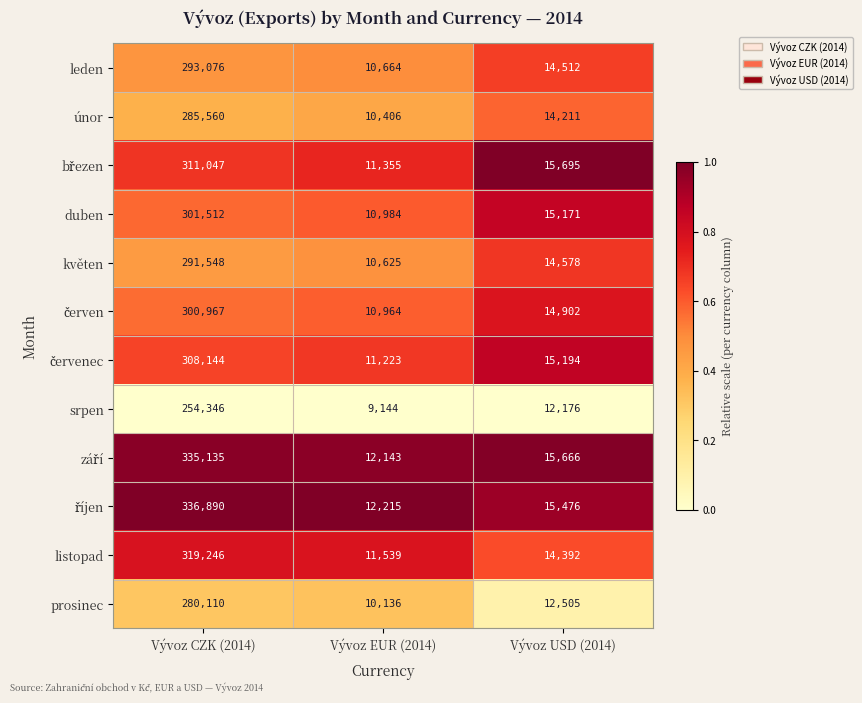

Rank the categories by duben value from highest to lowest.

Vývoz CZK (2014), Vývoz USD (2014), Vývoz EUR (2014)